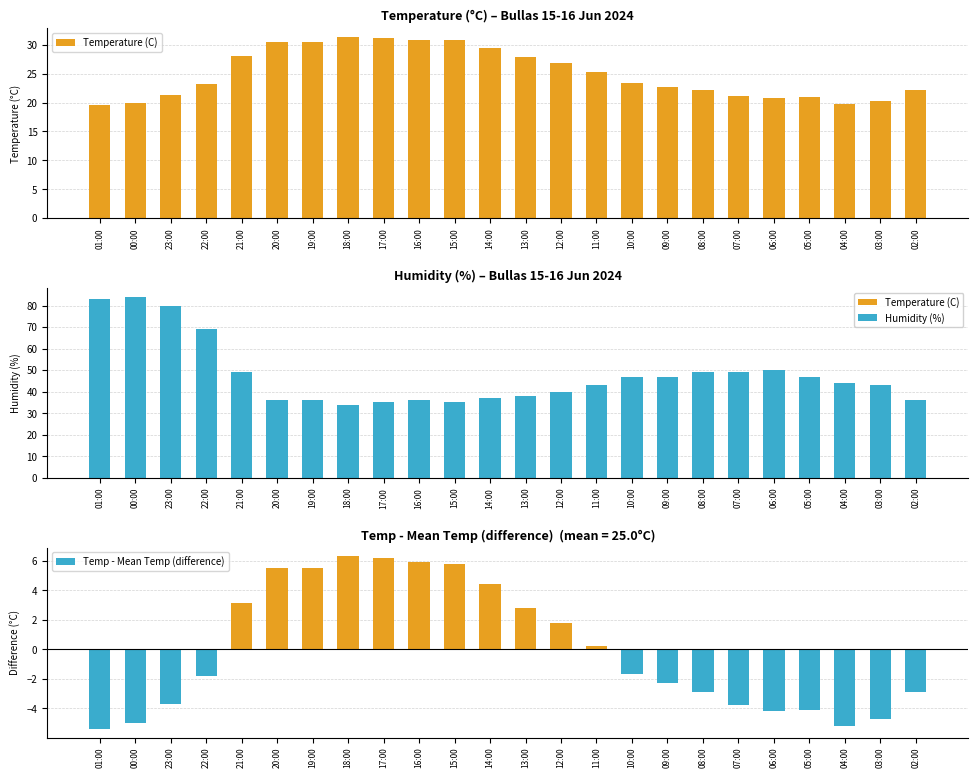

At which label does Humidity (%) reach its minimum?

18:00